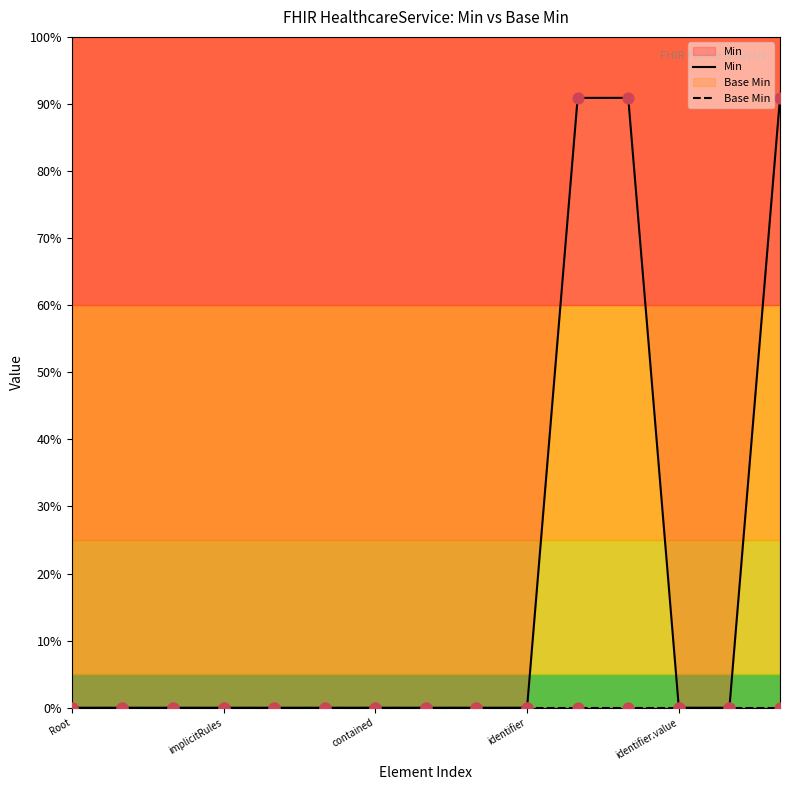

Which series has the largest total across all categories?

Min